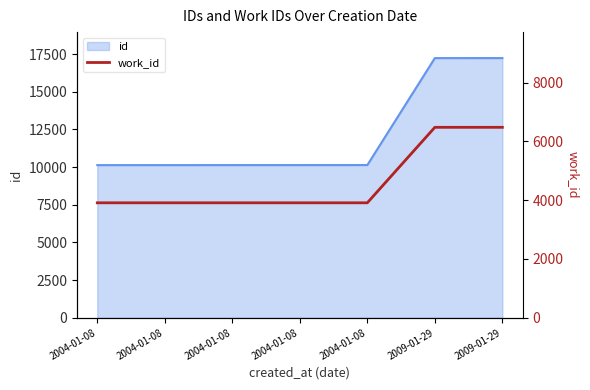

List the labels in order of value, largest first.

2009-01-29, 2009-01-29, 2004-01-08, 2004-01-08, 2004-01-08, 2004-01-08, 2004-01-08